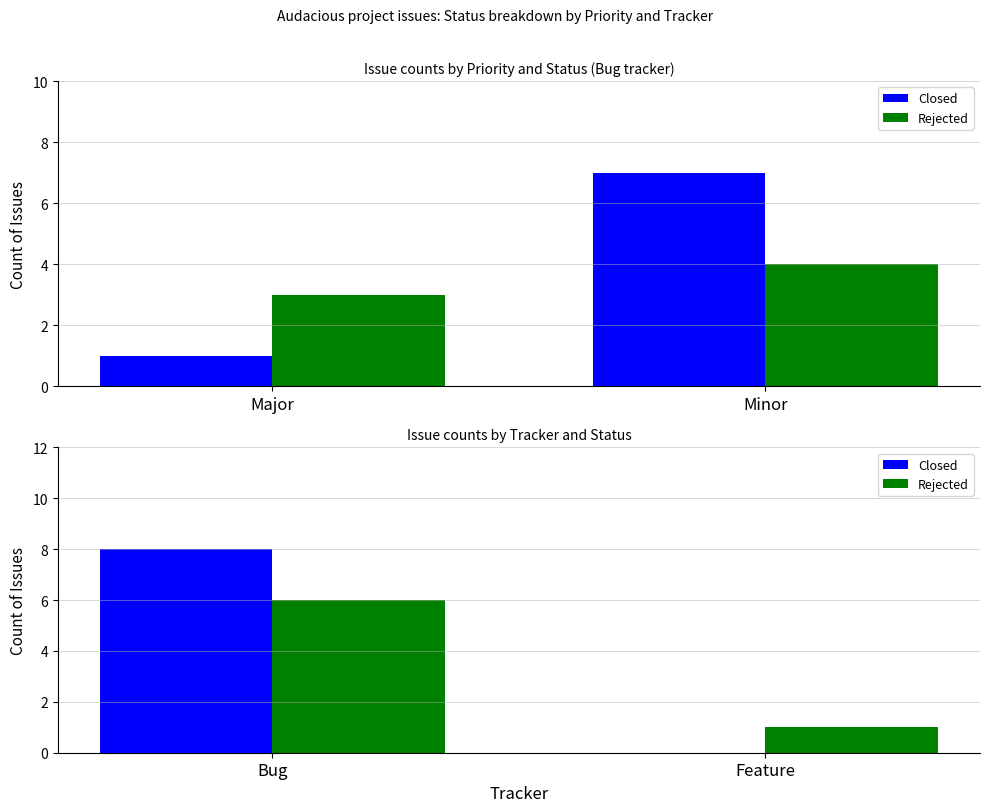

How many data points in Closed are less than 8?

1